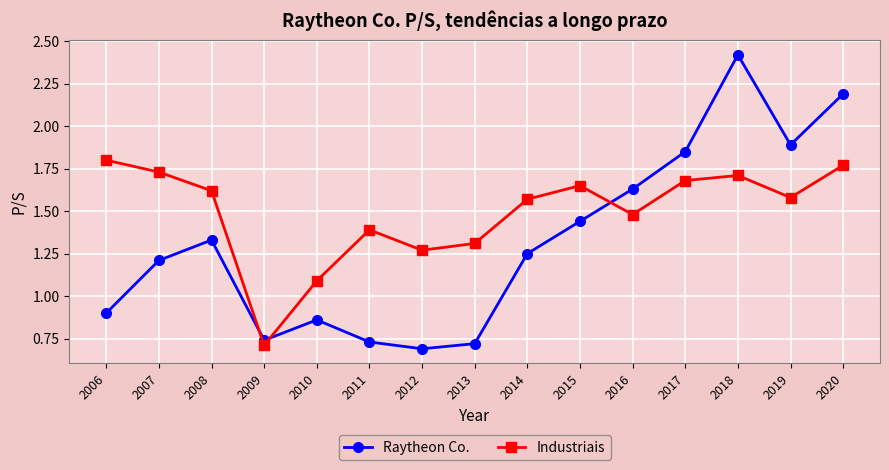

At how many categories does at least one series exceed 1?

14